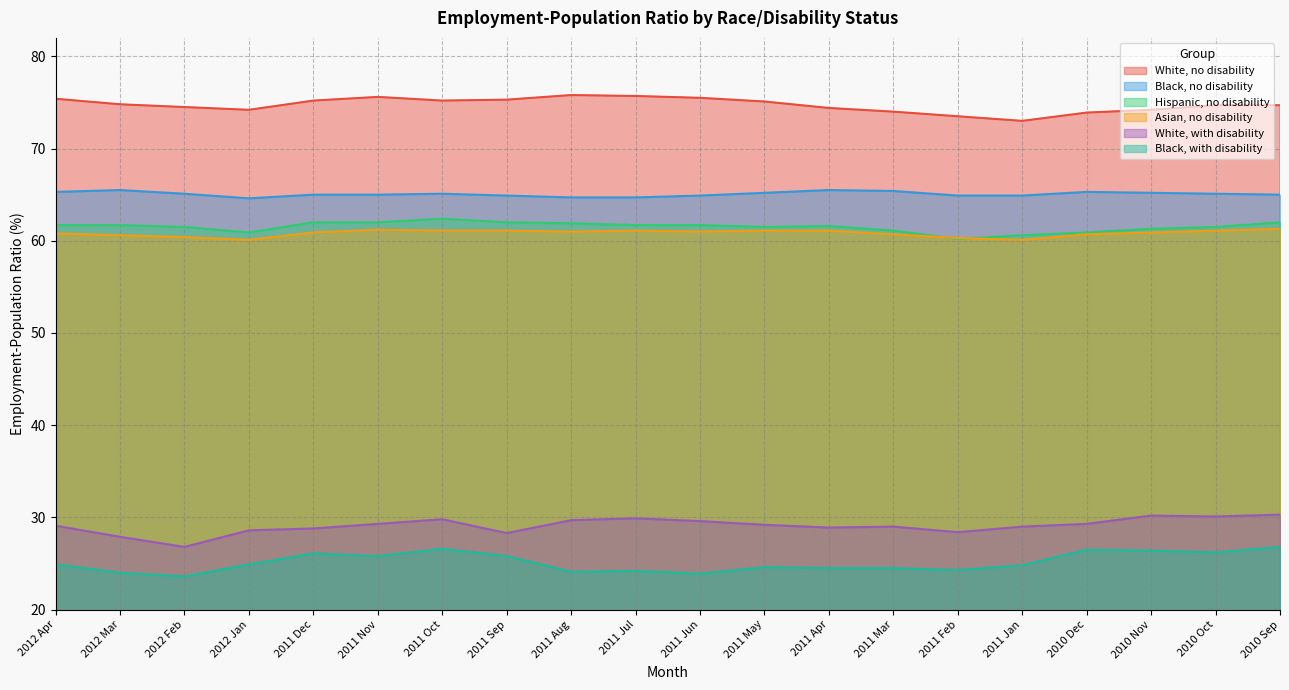

Where is the first local maximum for White, with disability?

2011 Oct